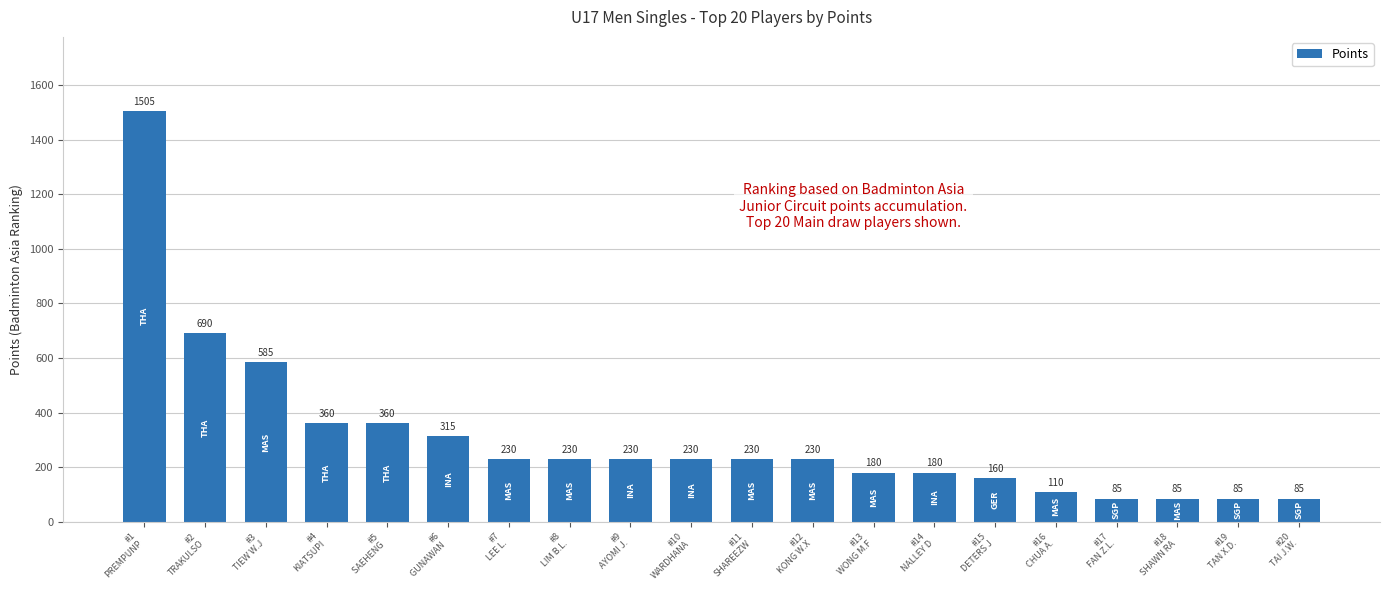

What is the sum of all values?

6165